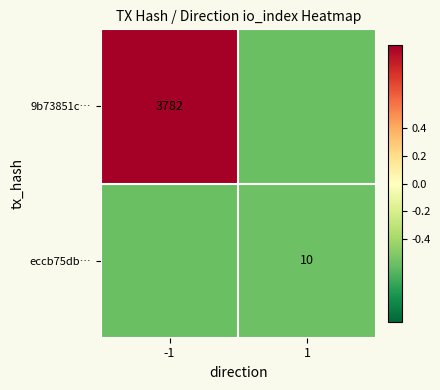

Between -1 and 1, which is larger?

-1